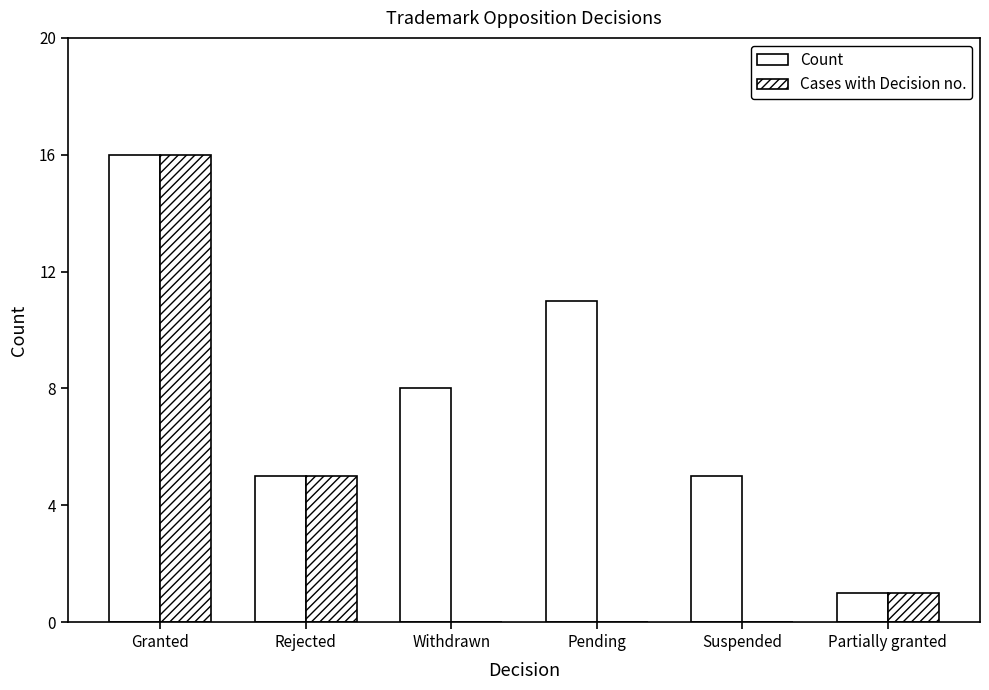

What is the total value across all series at Granted?

32